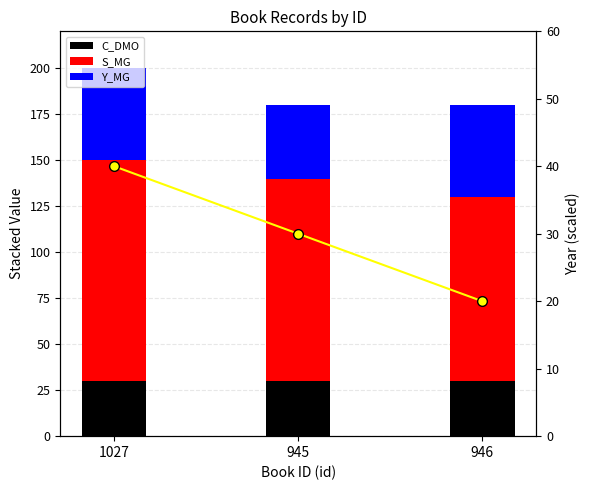

List the labels in order of S_MG value, largest first.

1027, 945, 946